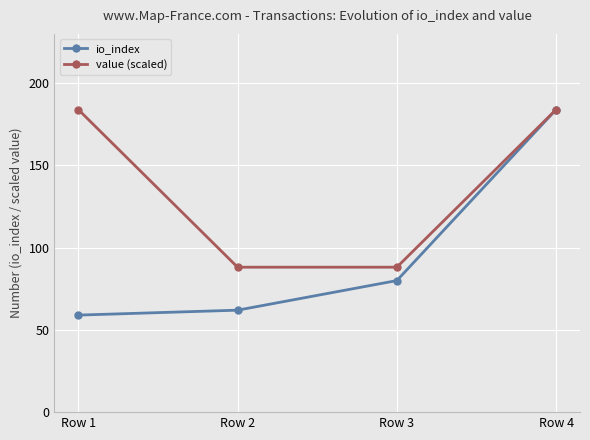

The value (scaled) series shows 45.3 at Row 4. True or false?

False